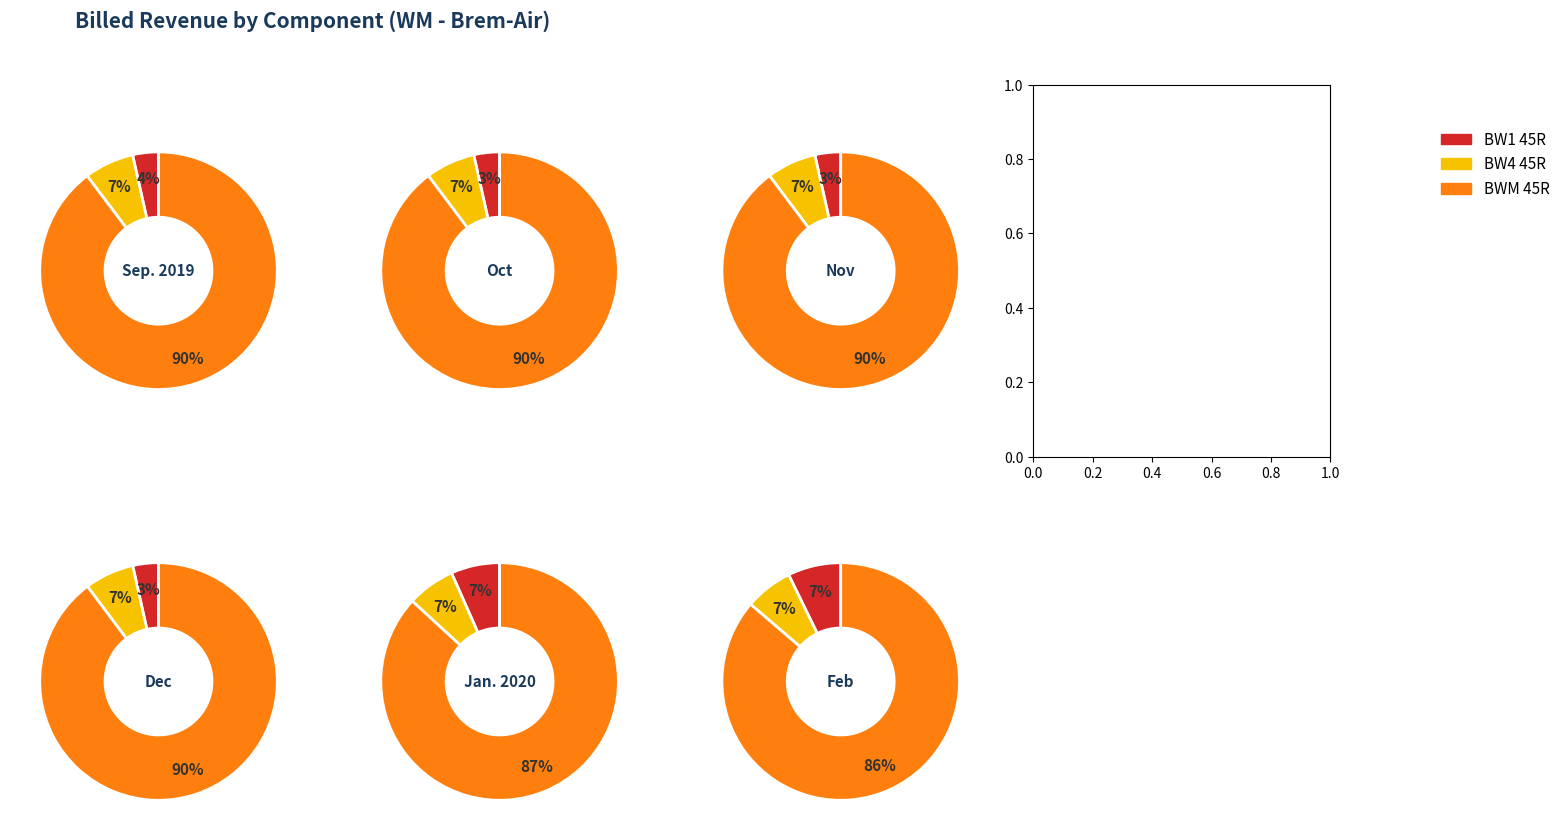

Combined, do 1 and 3 account for over 50%?

No